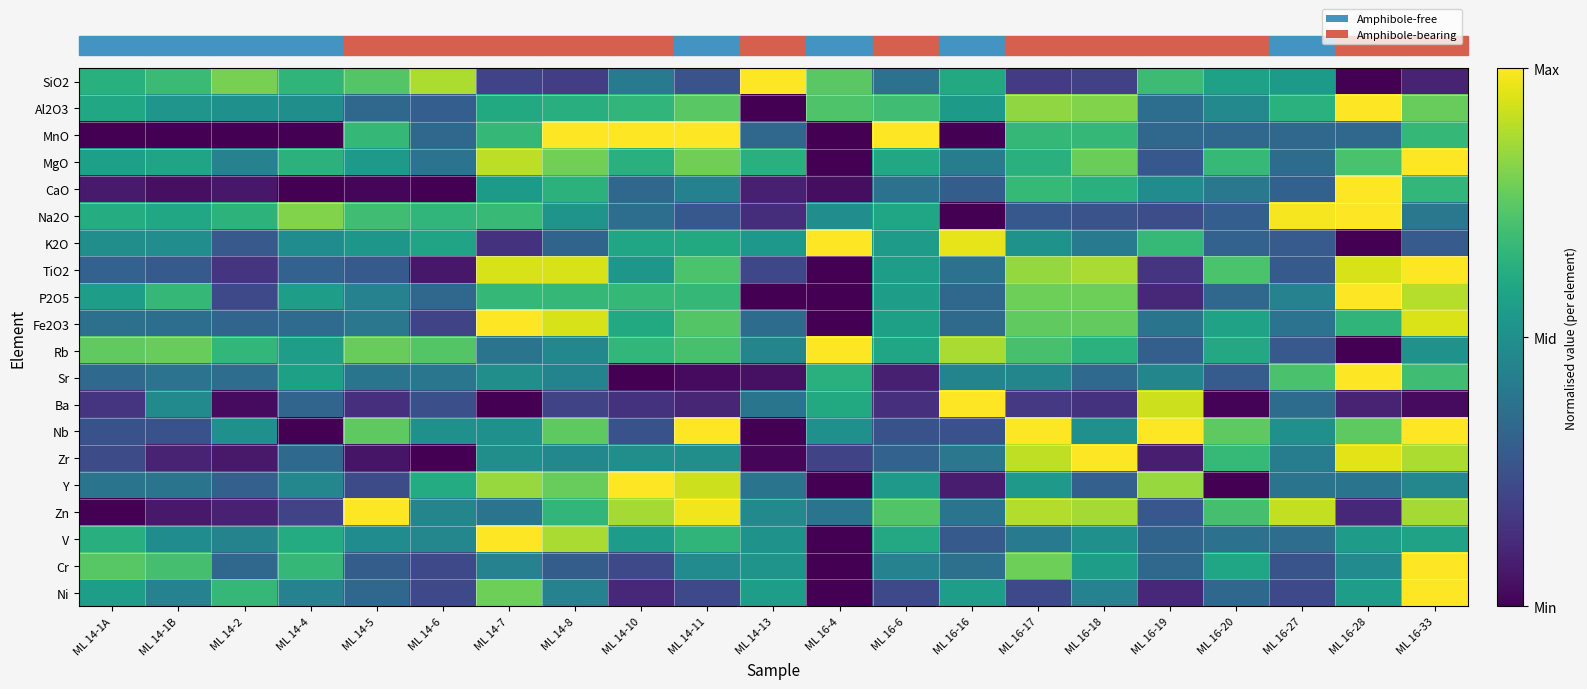

Reading left to right, transcribe all the data shown in this chart.

SiO2: ML 14-1A=0.6	ML 14-1B=0.7	ML 14-2=0.8	ML 14-4=0.7	ML 14-5=0.7	ML 14-6=0.9	ML 14-7=0.2	ML 14-8=0.2	ML 14-10=0.4	ML 14-11=0.3	ML 14-13=1.0	ML 16-4=0.7	ML 16-6=0.4	ML 16-16=0.6	ML 16-17=0.2	ML 16-18=0.2	ML 16-19=0.7	ML 16-20=0.6	ML 16-27=0.5	ML 16-28=0.0	ML 16-33=0.1
Al2O3: ML 14-1A=0.6	ML 14-1B=0.5	ML 14-2=0.5	ML 14-4=0.5	ML 14-5=0.3	ML 14-6=0.3	ML 14-7=0.6	ML 14-8=0.6	ML 14-10=0.7	ML 14-11=0.7	ML 14-13=0.0	ML 16-4=0.7	ML 16-6=0.7	ML 16-16=0.5	ML 16-17=0.8	ML 16-18=0.8	ML 16-19=0.4	ML 16-20=0.5	ML 16-27=0.6	ML 16-28=1.0	ML 16-33=0.8
MnO: ML 14-1A=0.0	ML 14-1B=0.0	ML 14-2=0.0	ML 14-4=0.0	ML 14-5=0.7	ML 14-6=0.3	ML 14-7=0.7	ML 14-8=1.0	ML 14-10=1.0	ML 14-11=1.0	ML 14-13=0.3	ML 16-4=0.0	ML 16-6=1.0	ML 16-16=0.0	ML 16-17=0.7	ML 16-18=0.7	ML 16-19=0.3	ML 16-20=0.3	ML 16-27=0.3	ML 16-28=0.3	ML 16-33=0.7
MgO: ML 14-1A=0.6	ML 14-1B=0.6	ML 14-2=0.4	ML 14-4=0.6	ML 14-5=0.5	ML 14-6=0.4	ML 14-7=0.9	ML 14-8=0.8	ML 14-10=0.6	ML 14-11=0.8	ML 14-13=0.6	ML 16-4=0.0	ML 16-6=0.6	ML 16-16=0.4	ML 16-17=0.6	ML 16-18=0.8	ML 16-19=0.3	ML 16-20=0.7	ML 16-27=0.4	ML 16-28=0.7	ML 16-33=1.0
CaO: ML 14-1A=0.1	ML 14-1B=0.0	ML 14-2=0.1	ML 14-4=0.0	ML 14-5=0.0	ML 14-6=0.0	ML 14-7=0.5	ML 14-8=0.6	ML 14-10=0.3	ML 14-11=0.4	ML 14-13=0.1	ML 16-4=0.0	ML 16-6=0.4	ML 16-16=0.3	ML 16-17=0.7	ML 16-18=0.6	ML 16-19=0.5	ML 16-20=0.4	ML 16-27=0.3	ML 16-28=1.0	ML 16-33=0.7
Na2O: ML 14-1A=0.6	ML 14-1B=0.6	ML 14-2=0.6	ML 14-4=0.8	ML 14-5=0.7	ML 14-6=0.7	ML 14-7=0.7	ML 14-8=0.5	ML 14-10=0.4	ML 14-11=0.3	ML 14-13=0.1	ML 16-4=0.5	ML 16-6=0.6	ML 16-16=0.0	ML 16-17=0.3	ML 16-18=0.3	ML 16-19=0.2	ML 16-20=0.3	ML 16-27=1.0	ML 16-28=1.0	ML 16-33=0.4
K2O: ML 14-1A=0.5	ML 14-1B=0.5	ML 14-2=0.3	ML 14-4=0.5	ML 14-5=0.5	ML 14-6=0.6	ML 14-7=0.1	ML 14-8=0.3	ML 14-10=0.6	ML 14-11=0.6	ML 14-13=0.5	ML 16-4=1.0	ML 16-6=0.5	ML 16-16=1.0	ML 16-17=0.5	ML 16-18=0.4	ML 16-19=0.7	ML 16-20=0.3	ML 16-27=0.3	ML 16-28=0.0	ML 16-33=0.3
TiO2: ML 14-1A=0.3	ML 14-1B=0.3	ML 14-2=0.2	ML 14-4=0.3	ML 14-5=0.3	ML 14-6=0.1	ML 14-7=0.9	ML 14-8=0.9	ML 14-10=0.5	ML 14-11=0.7	ML 14-13=0.2	ML 16-4=0.0	ML 16-6=0.6	ML 16-16=0.4	ML 16-17=0.8	ML 16-18=0.9	ML 16-19=0.2	ML 16-20=0.7	ML 16-27=0.3	ML 16-28=0.9	ML 16-33=1.0
P2O5: ML 14-1A=0.6	ML 14-1B=0.7	ML 14-2=0.2	ML 14-4=0.6	ML 14-5=0.4	ML 14-6=0.3	ML 14-7=0.7	ML 14-8=0.7	ML 14-10=0.7	ML 14-11=0.7	ML 14-13=0.0	ML 16-4=0.0	ML 16-6=0.6	ML 16-16=0.3	ML 16-17=0.8	ML 16-18=0.8	ML 16-19=0.1	ML 16-20=0.3	ML 16-27=0.4	ML 16-28=1.0	ML 16-33=0.9
Fe2O3: ML 14-1A=0.4	ML 14-1B=0.4	ML 14-2=0.3	ML 14-4=0.3	ML 14-5=0.4	ML 14-6=0.2	ML 14-7=1.0	ML 14-8=0.9	ML 14-10=0.6	ML 14-11=0.7	ML 14-13=0.4	ML 16-4=0.0	ML 16-6=0.6	ML 16-16=0.3	ML 16-17=0.8	ML 16-18=0.8	ML 16-19=0.4	ML 16-20=0.6	ML 16-27=0.4	ML 16-28=0.7	ML 16-33=0.9
Rb: ML 14-1A=0.8	ML 14-1B=0.8	ML 14-2=0.7	ML 14-4=0.6	ML 14-5=0.8	ML 14-6=0.7	ML 14-7=0.4	ML 14-8=0.5	ML 14-10=0.7	ML 14-11=0.7	ML 14-13=0.5	ML 16-4=1.0	ML 16-6=0.6	ML 16-16=0.9	ML 16-17=0.7	ML 16-18=0.6	ML 16-19=0.3	ML 16-20=0.6	ML 16-27=0.3	ML 16-28=0.0	ML 16-33=0.5
Sr: ML 14-1A=0.3	ML 14-1B=0.4	ML 14-2=0.4	ML 14-4=0.6	ML 14-5=0.4	ML 14-6=0.4	ML 14-7=0.5	ML 14-8=0.5	ML 14-10=0.0	ML 14-11=0.0	ML 14-13=0.0	ML 16-4=0.6	ML 16-6=0.1	ML 16-16=0.5	ML 16-17=0.5	ML 16-18=0.3	ML 16-19=0.5	ML 16-20=0.3	ML 16-27=0.7	ML 16-28=1.0	ML 16-33=0.7
Ba: ML 14-1A=0.2	ML 14-1B=0.5	ML 14-2=0.0	ML 14-4=0.3	ML 14-5=0.1	ML 14-6=0.2	ML 14-7=0.0	ML 14-8=0.2	ML 14-10=0.1	ML 14-11=0.1	ML 14-13=0.4	ML 16-4=0.6	ML 16-6=0.1	ML 16-16=1.0	ML 16-17=0.2	ML 16-18=0.1	ML 16-19=0.9	ML 16-20=0.0	ML 16-27=0.4	ML 16-28=0.1	ML 16-33=0.0
Nb: ML 14-1A=0.2	ML 14-1B=0.2	ML 14-2=0.5	ML 14-4=0.0	ML 14-5=0.8	ML 14-6=0.5	ML 14-7=0.5	ML 14-8=0.8	ML 14-10=0.2	ML 14-11=1.0	ML 14-13=0.0	ML 16-4=0.5	ML 16-6=0.2	ML 16-16=0.2	ML 16-17=1.0	ML 16-18=0.5	ML 16-19=1.0	ML 16-20=0.8	ML 16-27=0.5	ML 16-28=0.8	ML 16-33=1.0
Zr: ML 14-1A=0.2	ML 14-1B=0.1	ML 14-2=0.1	ML 14-4=0.3	ML 14-5=0.1	ML 14-6=0.0	ML 14-7=0.5	ML 14-8=0.5	ML 14-10=0.5	ML 14-11=0.5	ML 14-13=0.0	ML 16-4=0.2	ML 16-6=0.3	ML 16-16=0.4	ML 16-17=0.9	ML 16-18=1.0	ML 16-19=0.1	ML 16-20=0.7	ML 16-27=0.4	ML 16-28=1.0	ML 16-33=0.9
Y: ML 14-1A=0.4	ML 14-1B=0.4	ML 14-2=0.3	ML 14-4=0.5	ML 14-5=0.2	ML 14-6=0.6	ML 14-7=0.8	ML 14-8=0.8	ML 14-10=1.0	ML 14-11=0.9	ML 14-13=0.4	ML 16-4=0.0	ML 16-6=0.5	ML 16-16=0.1	ML 16-17=0.5	ML 16-18=0.3	ML 16-19=0.8	ML 16-20=0.0	ML 16-27=0.4	ML 16-28=0.4	ML 16-33=0.5
Zn: ML 14-1A=0.0	ML 14-1B=0.1	ML 14-2=0.1	ML 14-4=0.2	ML 14-5=1.0	ML 14-6=0.5	ML 14-7=0.4	ML 14-8=0.7	ML 14-10=0.9	ML 14-11=1.0	ML 14-13=0.5	ML 16-4=0.4	ML 16-6=0.7	ML 16-16=0.4	ML 16-17=0.9	ML 16-18=0.9	ML 16-19=0.3	ML 16-20=0.7	ML 16-27=0.9	ML 16-28=0.1	ML 16-33=0.9
V: ML 14-1A=0.6	ML 14-1B=0.5	ML 14-2=0.4	ML 14-4=0.6	ML 14-5=0.5	ML 14-6=0.5	ML 14-7=1.0	ML 14-8=0.9	ML 14-10=0.6	ML 14-11=0.7	ML 14-13=0.5	ML 16-4=0.0	ML 16-6=0.6	ML 16-16=0.3	ML 16-17=0.4	ML 16-18=0.5	ML 16-19=0.3	ML 16-20=0.4	ML 16-27=0.4	ML 16-28=0.6	ML 16-33=0.6
Cr: ML 14-1A=0.7	ML 14-1B=0.7	ML 14-2=0.3	ML 14-4=0.7	ML 14-5=0.3	ML 14-6=0.2	ML 14-7=0.4	ML 14-8=0.3	ML 14-10=0.2	ML 14-11=0.5	ML 14-13=0.5	ML 16-4=0.0	ML 16-6=0.4	ML 16-16=0.4	ML 16-17=0.8	ML 16-18=0.6	ML 16-19=0.3	ML 16-20=0.6	ML 16-27=0.3	ML 16-28=0.5	ML 16-33=1.0
Ni: ML 14-1A=0.6	ML 14-1B=0.4	ML 14-2=0.7	ML 14-4=0.4	ML 14-5=0.3	ML 14-6=0.2	ML 14-7=0.8	ML 14-8=0.4	ML 14-10=0.1	ML 14-11=0.2	ML 14-13=0.6	ML 16-4=0.0	ML 16-6=0.2	ML 16-16=0.6	ML 16-17=0.2	ML 16-18=0.4	ML 16-19=0.1	ML 16-20=0.3	ML 16-27=0.2	ML 16-28=0.6	ML 16-33=1.0